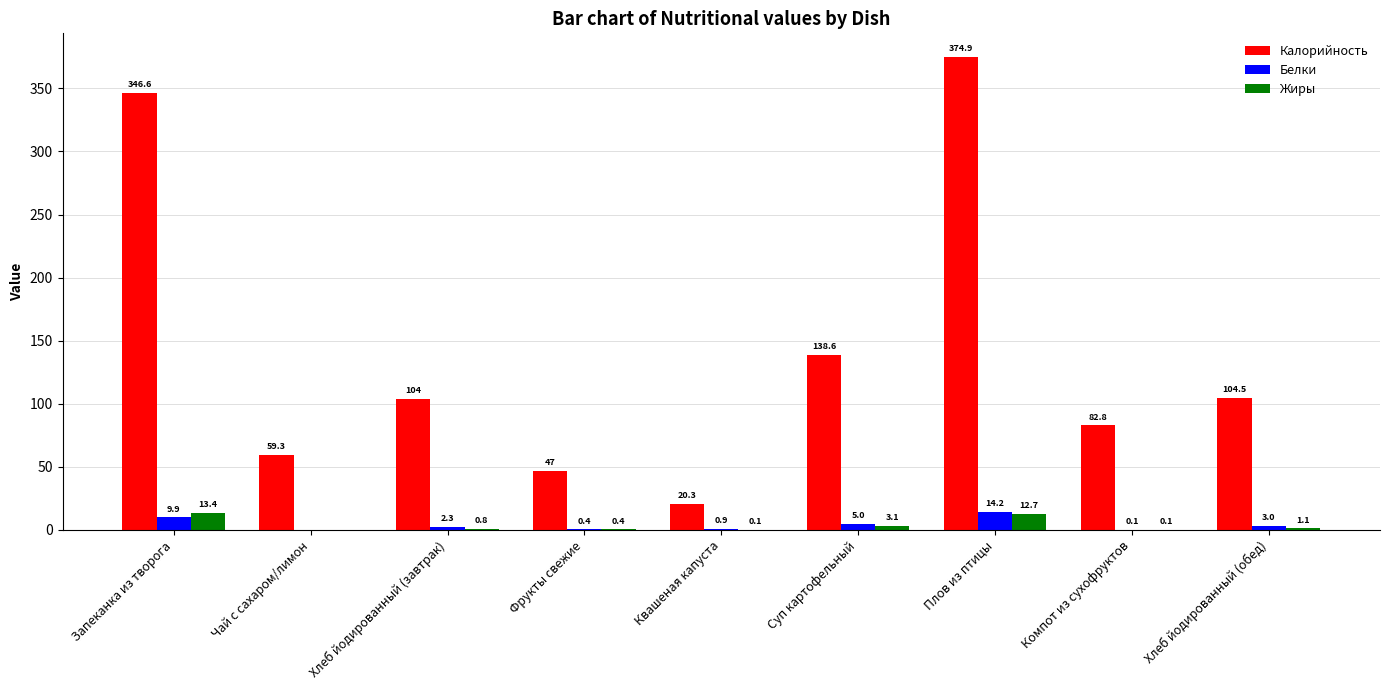

At which label is Калорийность closest to 197?

Суп картофельный